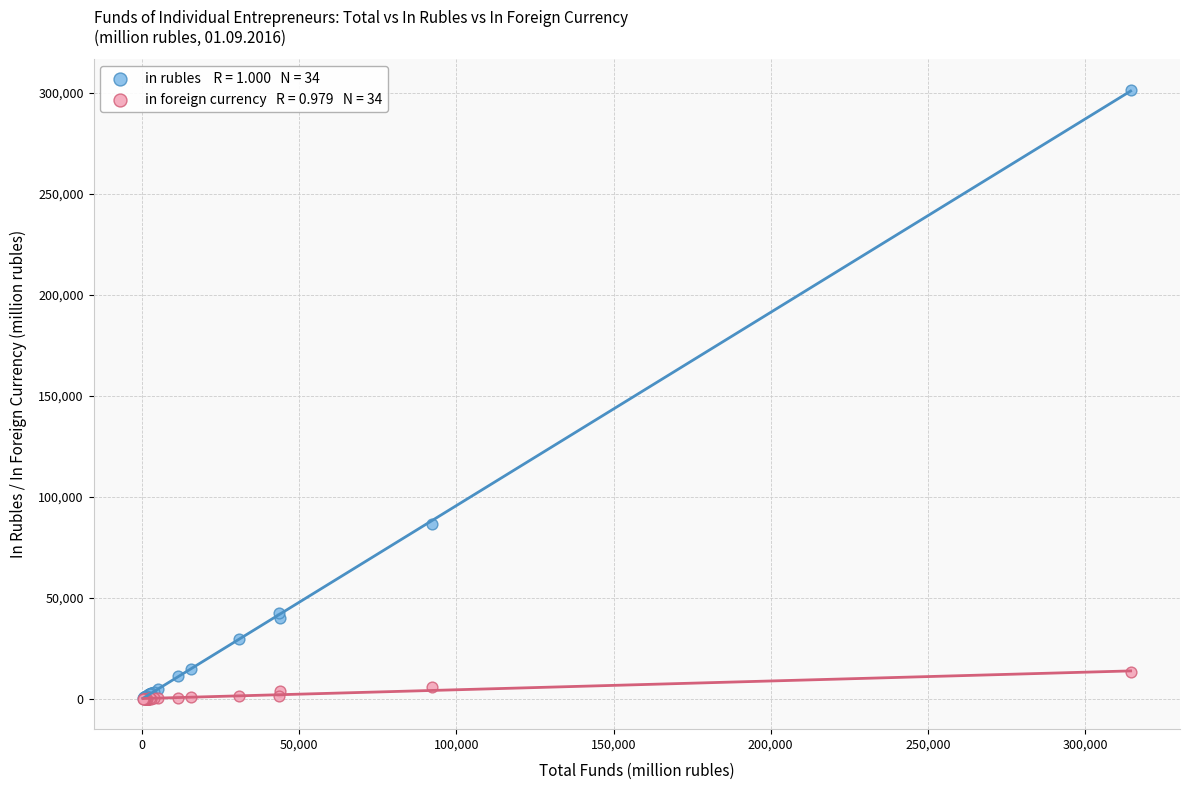

Across all series, what Y value is closest to 150707?

86334